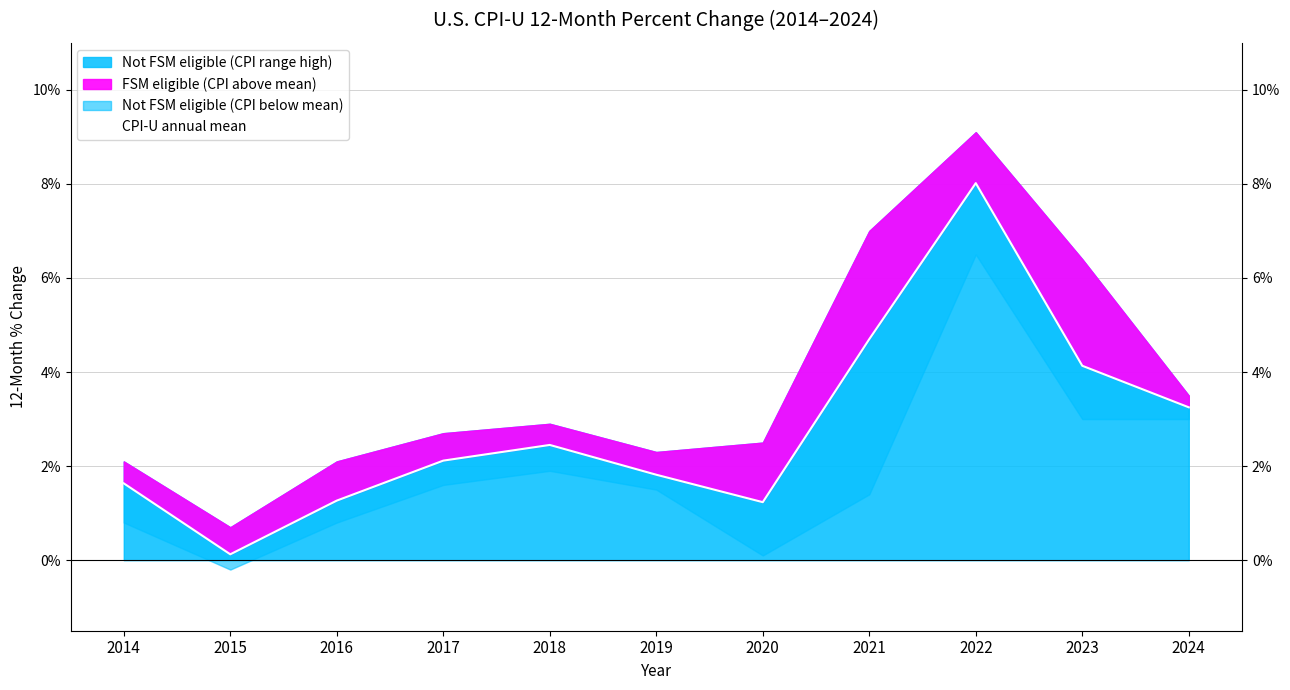

True or false: the data has more than 0 interior local peaks.

True